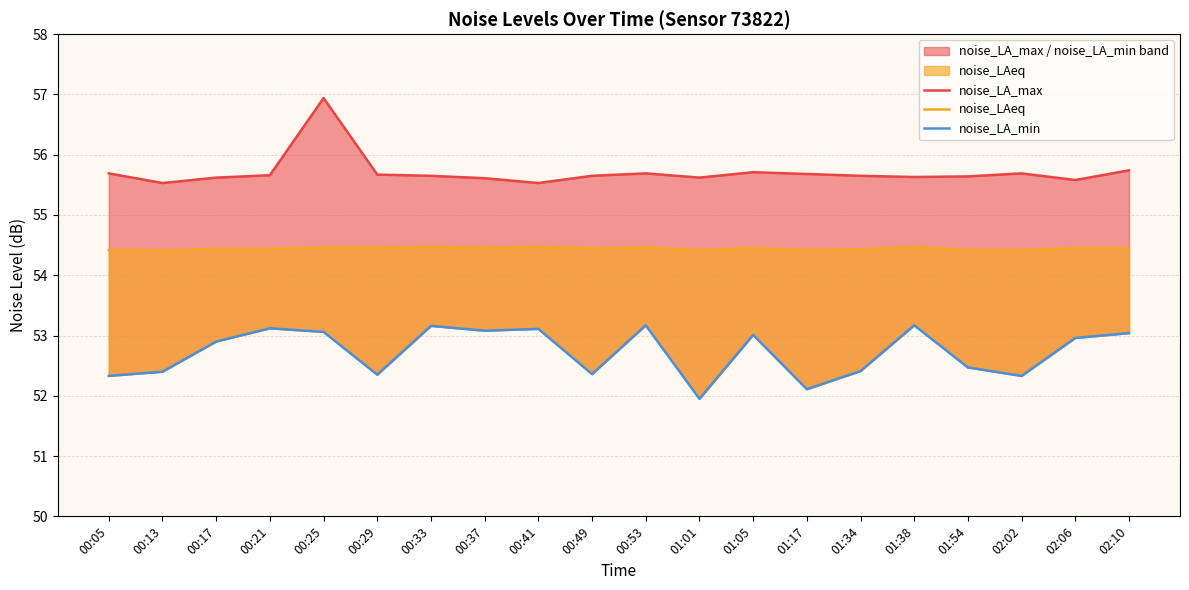

Reading left to right, list all the values displayed in this chart.

noise_LA_max: 55.7	55.5	55.6	55.7	56.9	55.7	55.6	55.6	55.5	55.6	55.7	55.6	55.7	55.7	55.6	55.6	55.6	55.7	55.6	55.7
noise_LAeq: 54.4	54.4	54.4	54.4	54.5	54.5	54.5	54.5	54.5	54.5	54.5	54.4	54.5	54.4	54.4	54.5	54.4	54.4	54.5	54.5
noise_LA_min: 52.3	52.4	52.9	53.1	53.1	52.4	53.2	53.1	53.1	52.4	53.2	52.0	53.0	52.1	52.4	53.2	52.5	52.3	53.0	53.0